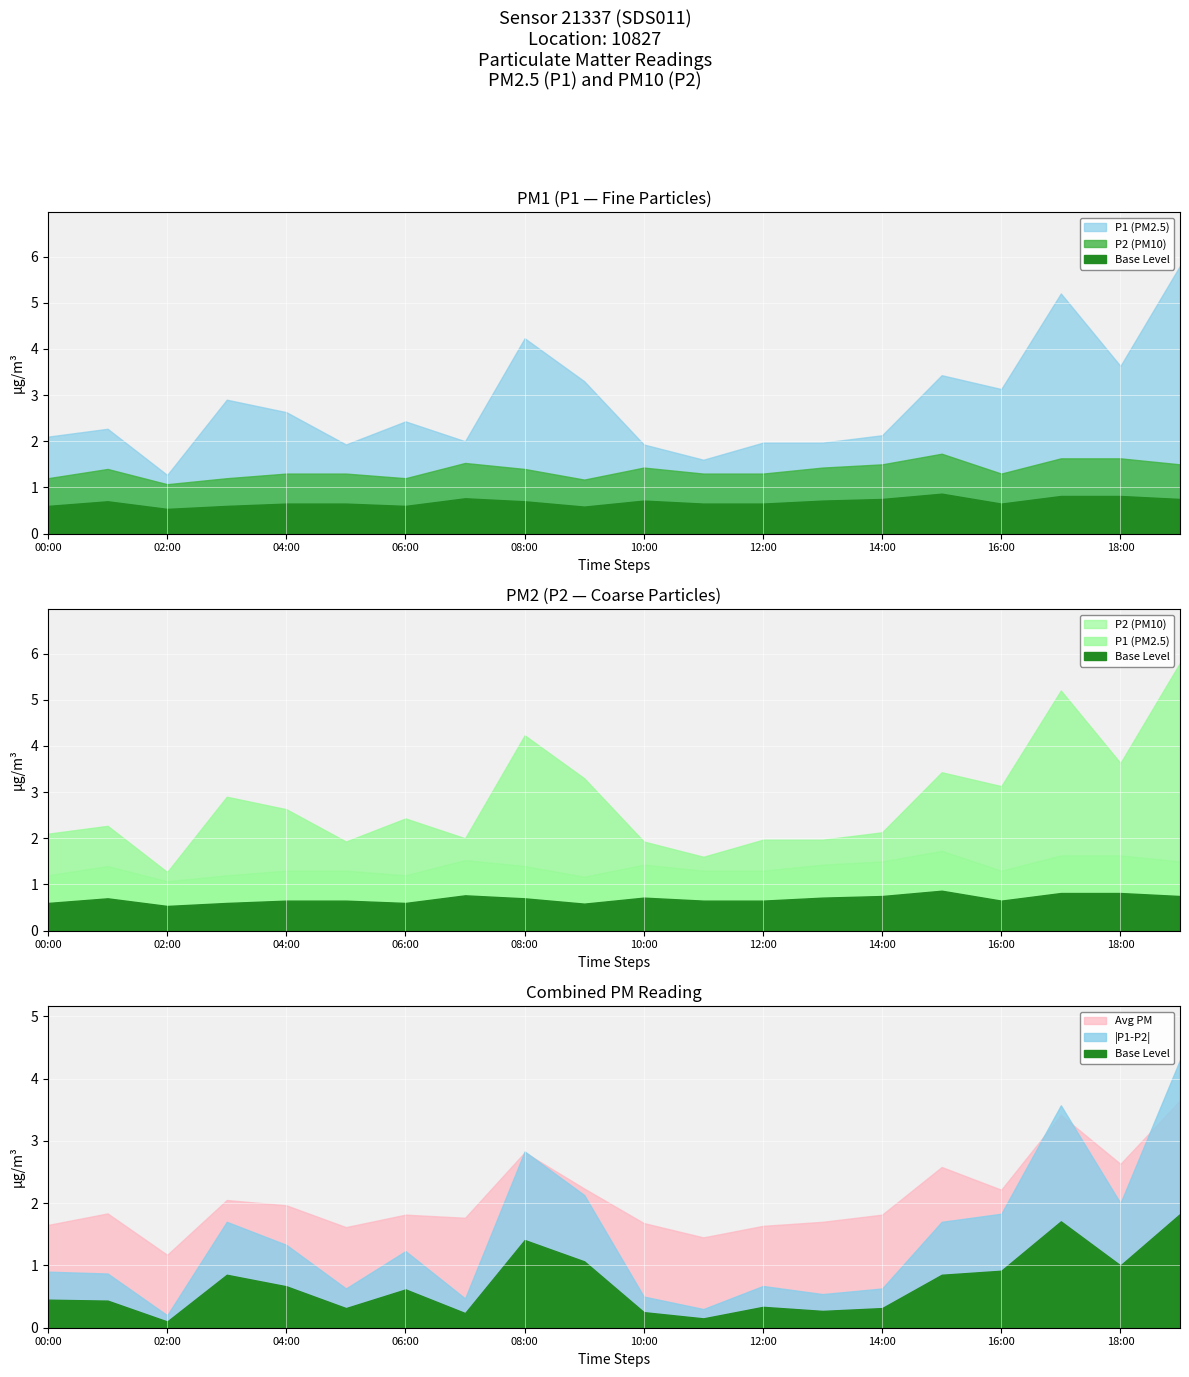

Count the number of categories in the chart.

20